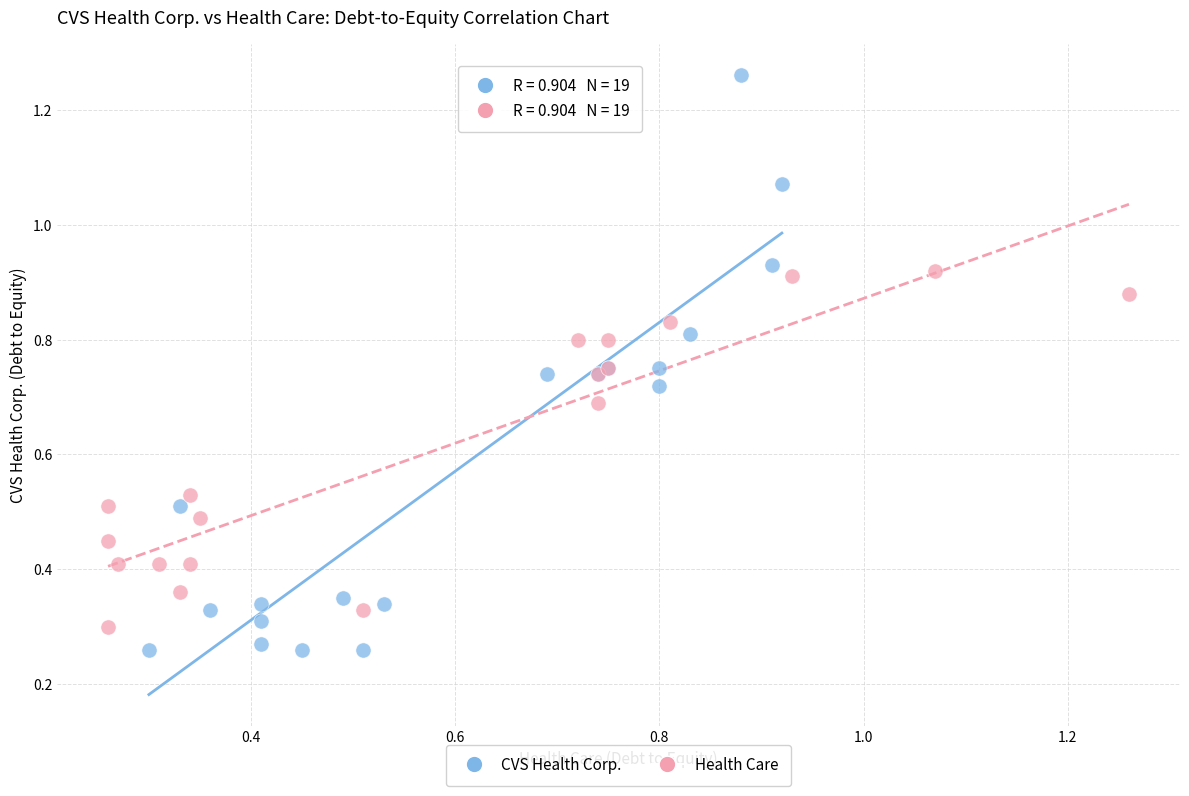

Which series reaches the maximum Y coordinate?

CVS Health Corp.